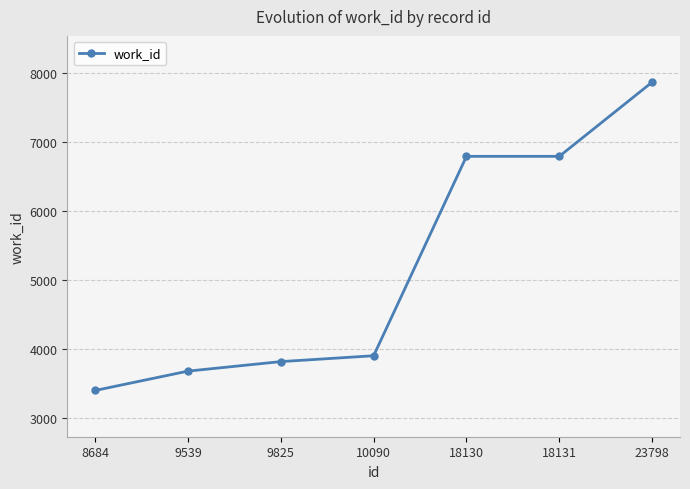

How many data points are less than 3901?

3